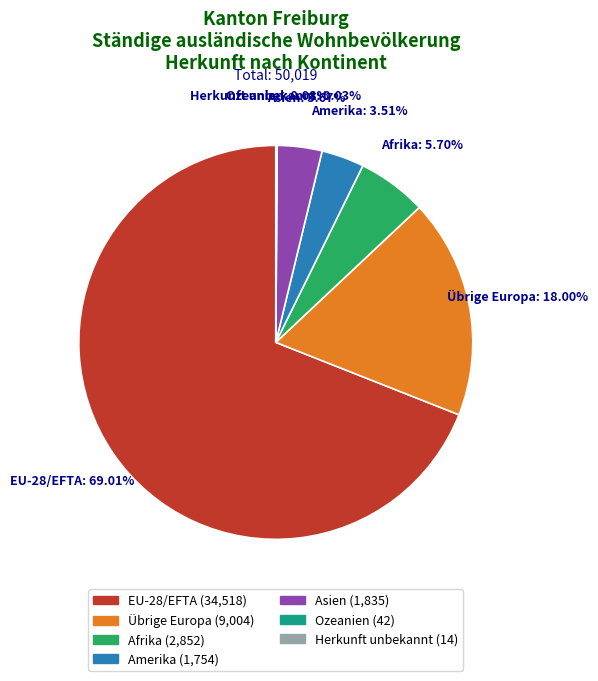

Is there any slice that represents more than half of the pie?

Yes